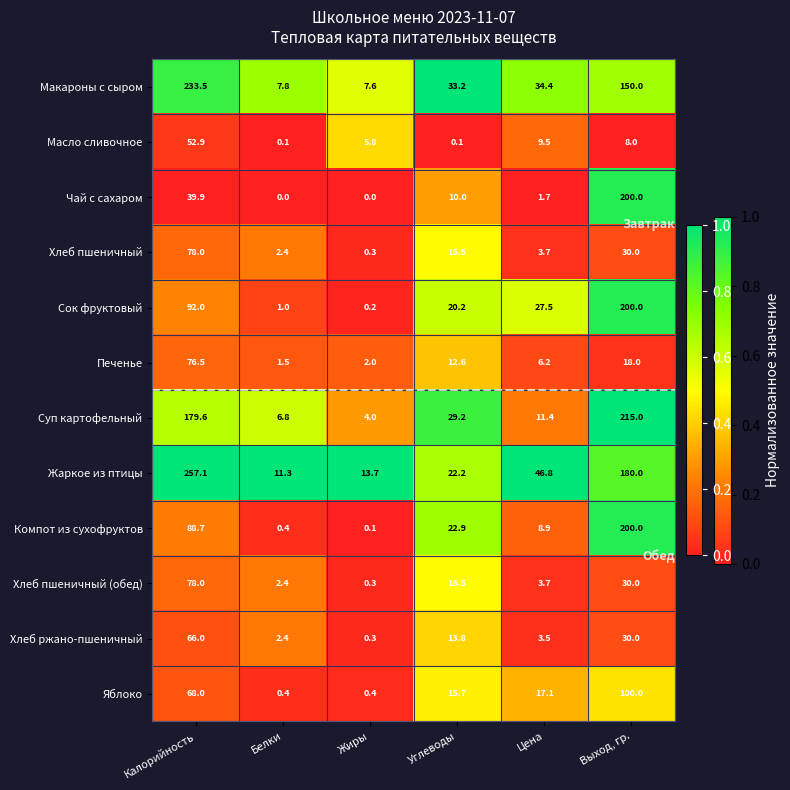

At which label does Компот из сухофруктов first exceed 22?

Калорийность